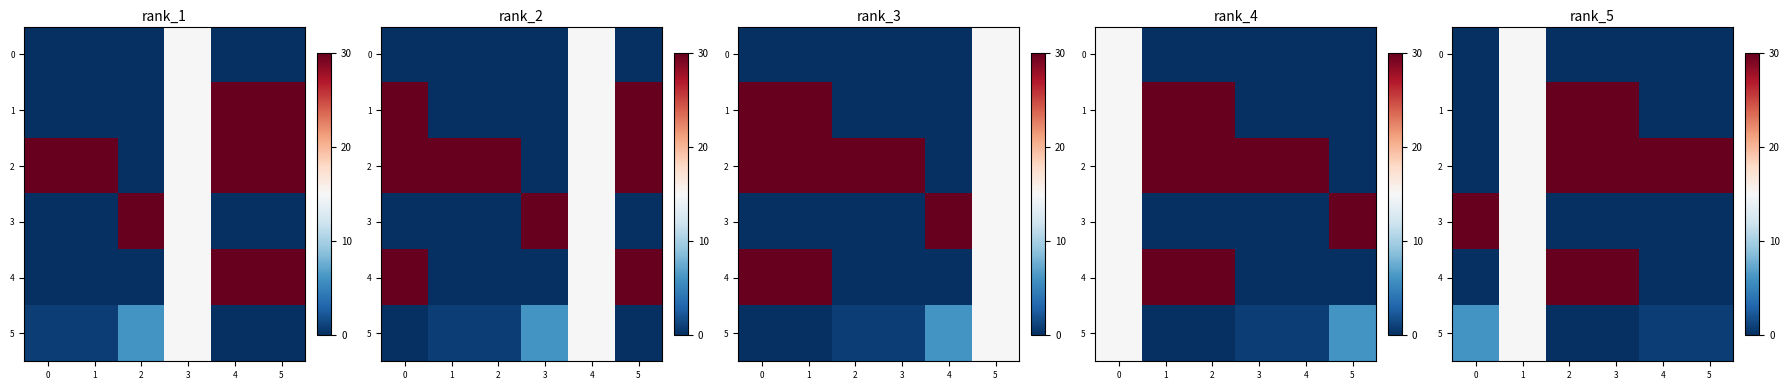

At 4, list the series in order from largest to smallest.

2, 5, 3, 0, 1, 4